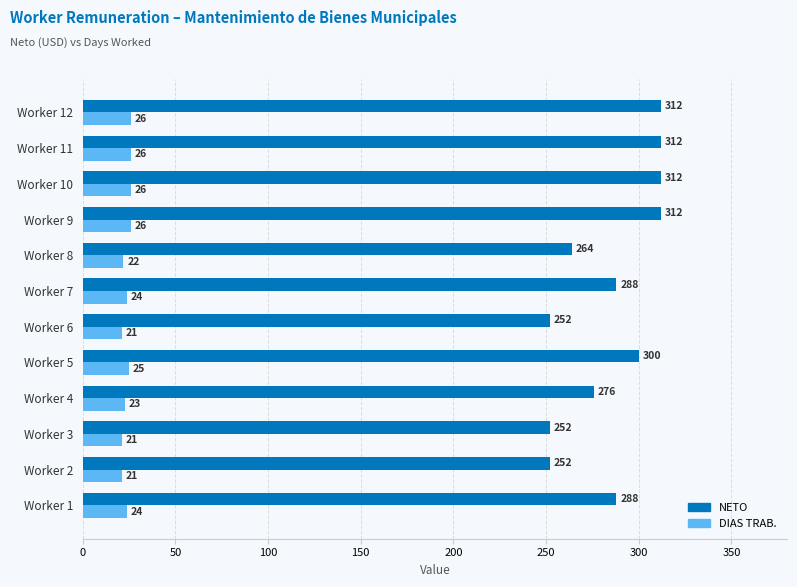

What value does the NETO series have at Worker 3, to the nearest 5?

250